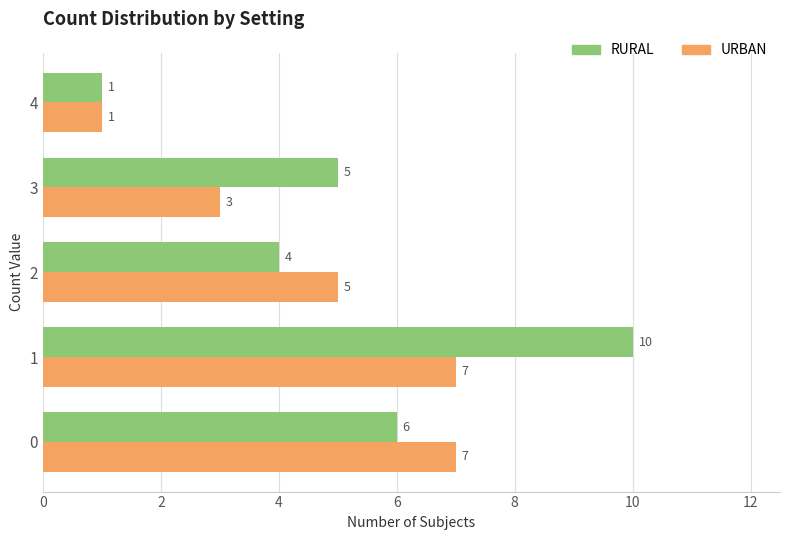

List the series in order of their overall mean, highest first.

RURAL, URBAN